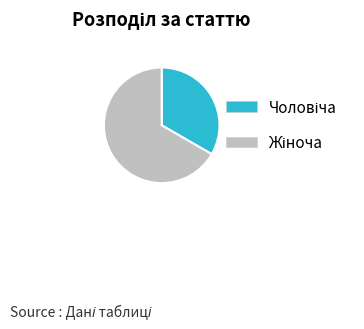

Is there any slice that represents more than half of the pie?

Yes